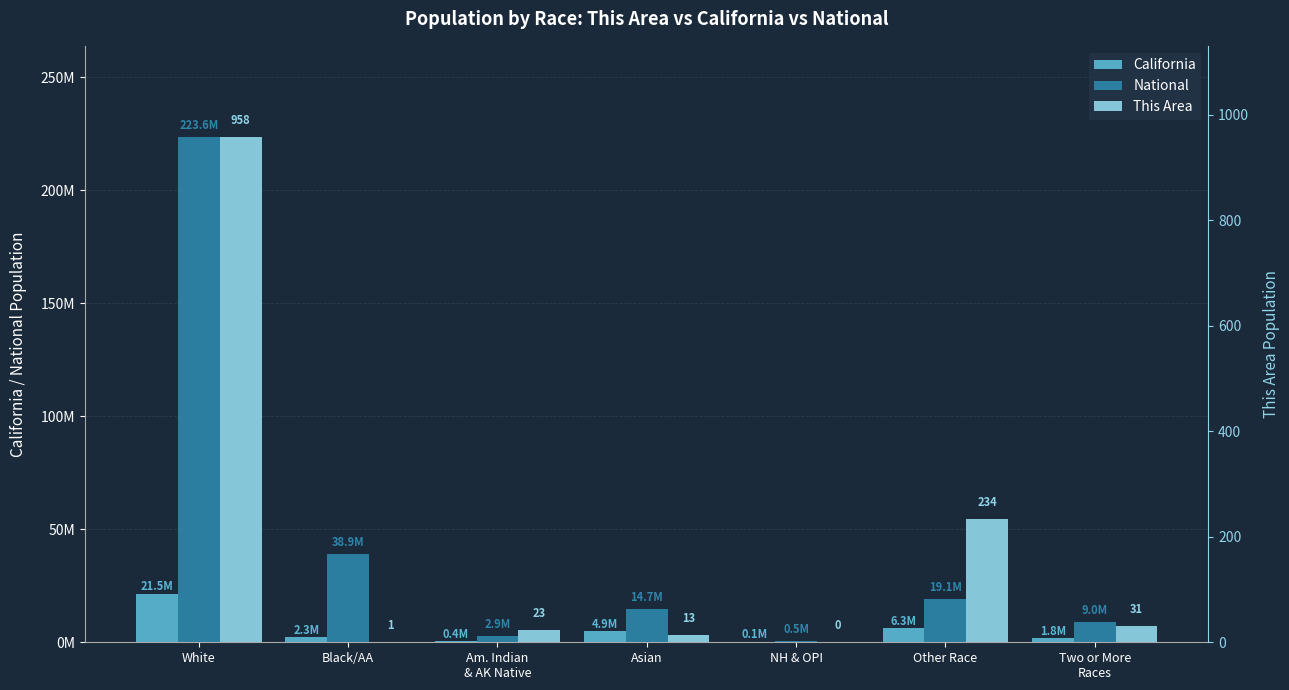

How many bars are there in each group?

3